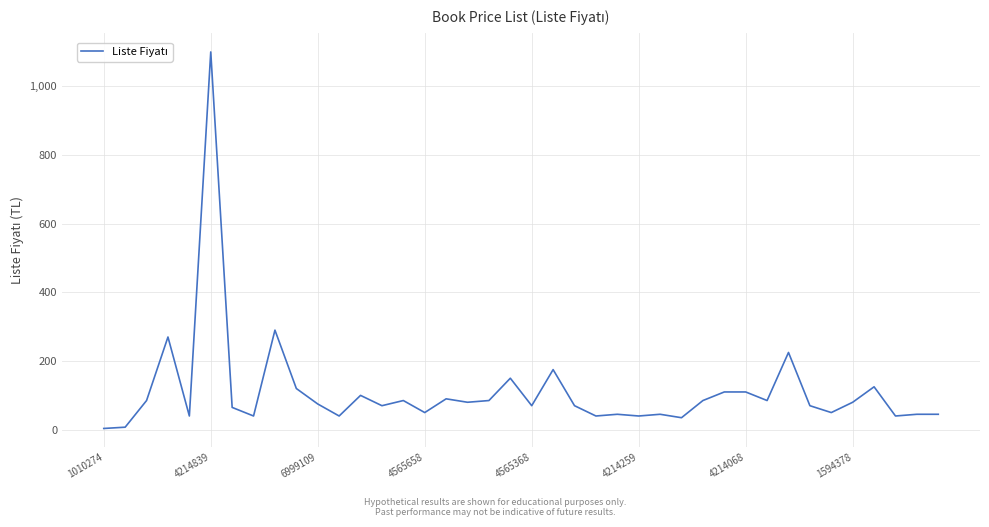

What is the maximum value shown in the chart?

1100.0